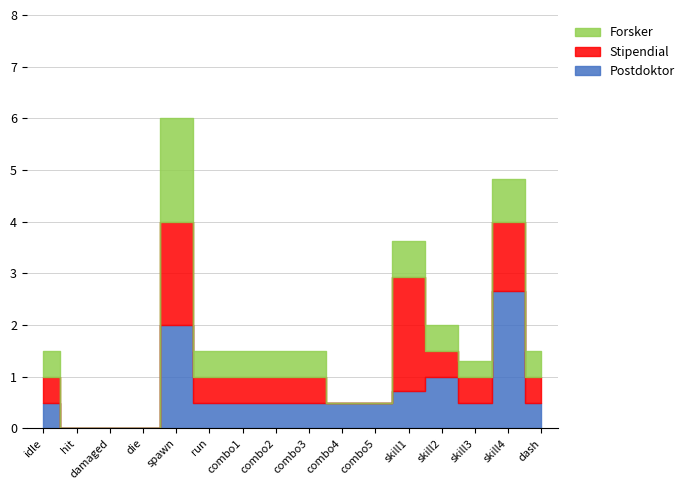

How many groups of bars are there?

16